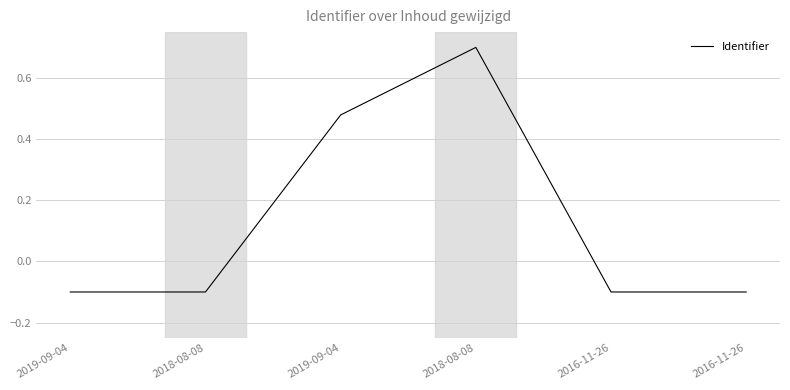

Does the chart display data point markers on the line(s)?

No